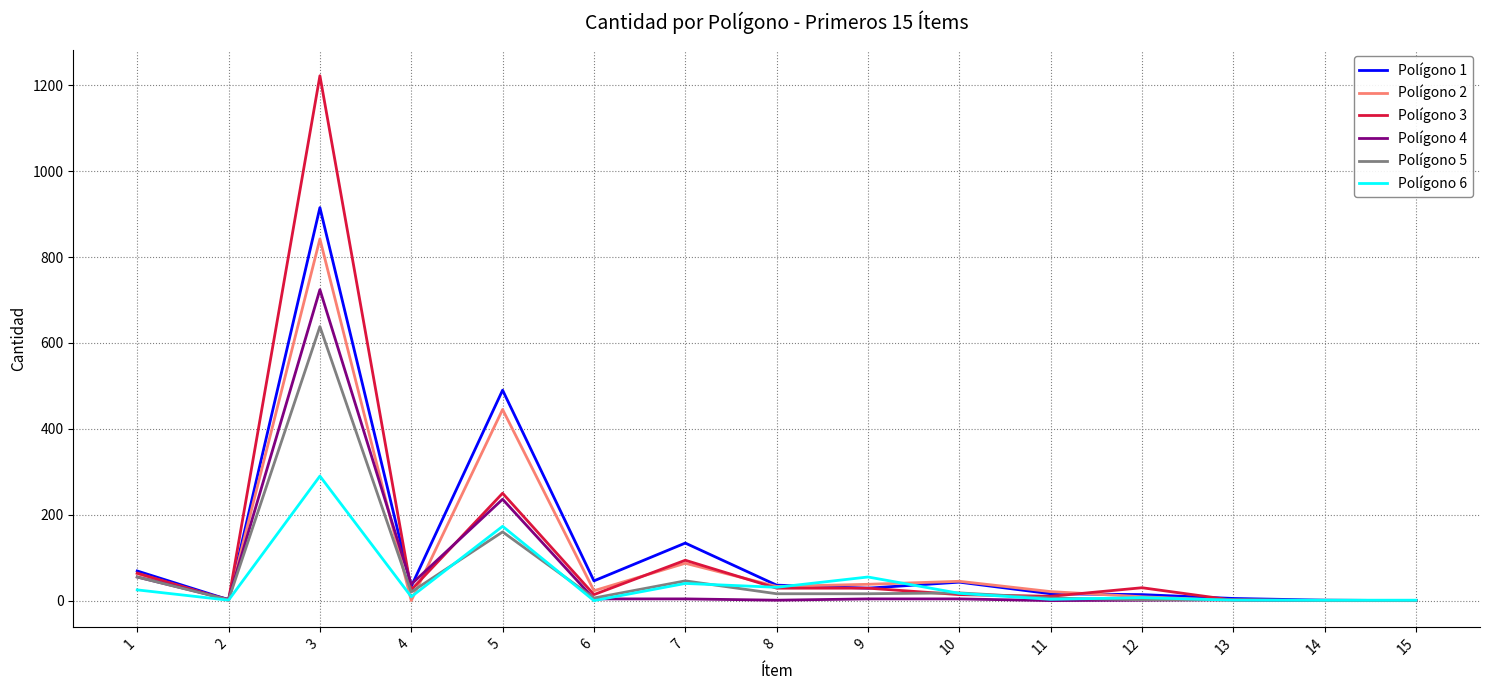

Rank the series at 3 from highest to lowest value.

Polígono 3, Polígono 1, Polígono 2, Polígono 4, Polígono 5, Polígono 6